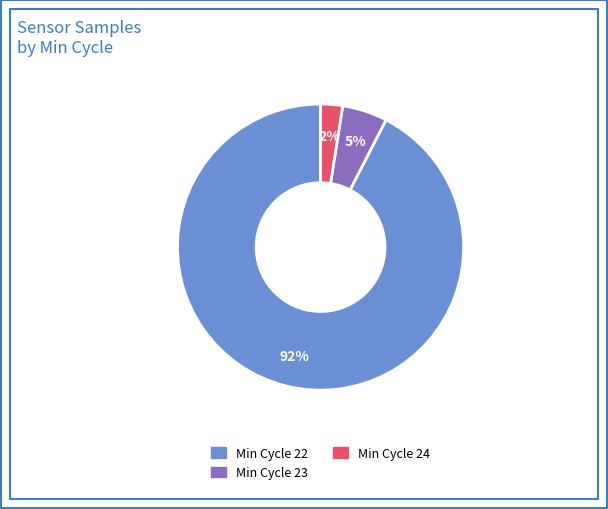

To the nearest percent, what is the average slice percentage?

33%